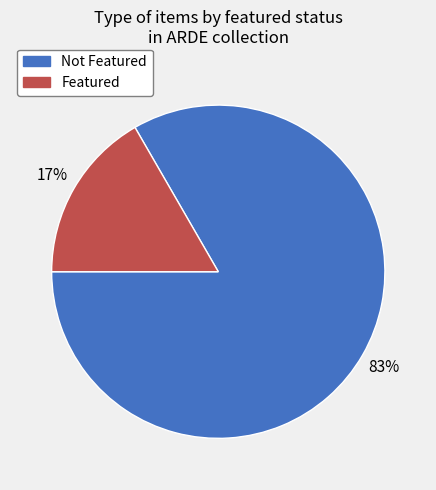

To the nearest percent, what is the average slice percentage?

50%